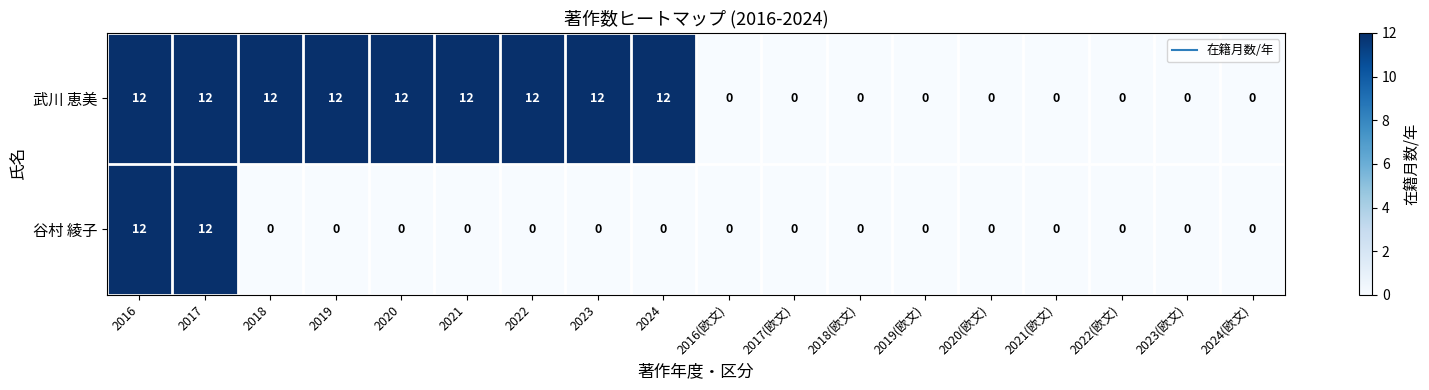

What is the spread (max minus min) of values at 2019?

12